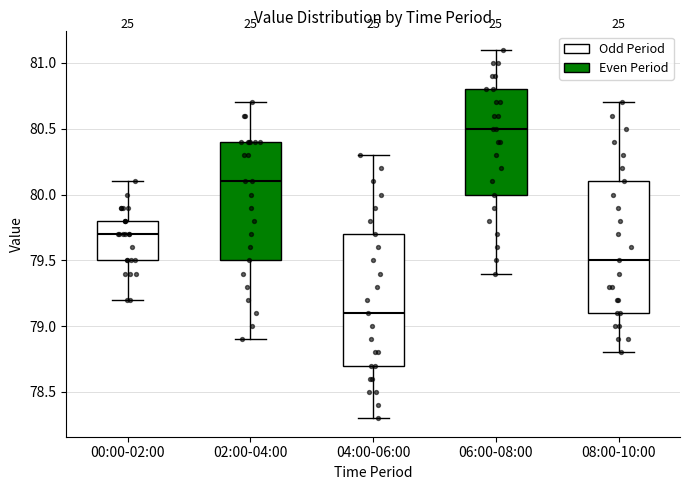

Reading left to right, transcribe this box plot: for each box, give where its median line is, the range the box spans, and where its two whiskers end, as read against the y-axis. The values are not printed on the chart, so give them approximately, as read against the axis.

00:00-02:00: median 79.7, box 79.5 to 79.8, whiskers 79.2 to 80.1
02:00-04:00: median 80.1, box 79.5 to 80.4, whiskers 78.9 to 80.7
04:00-06:00: median 79.1, box 78.7 to 79.7, whiskers 78.3 to 80.3
06:00-08:00: median 80.5, box 80.0 to 80.8, whiskers 79.4 to 81.1
08:00-10:00: median 79.5, box 79.1 to 80.1, whiskers 78.8 to 80.7